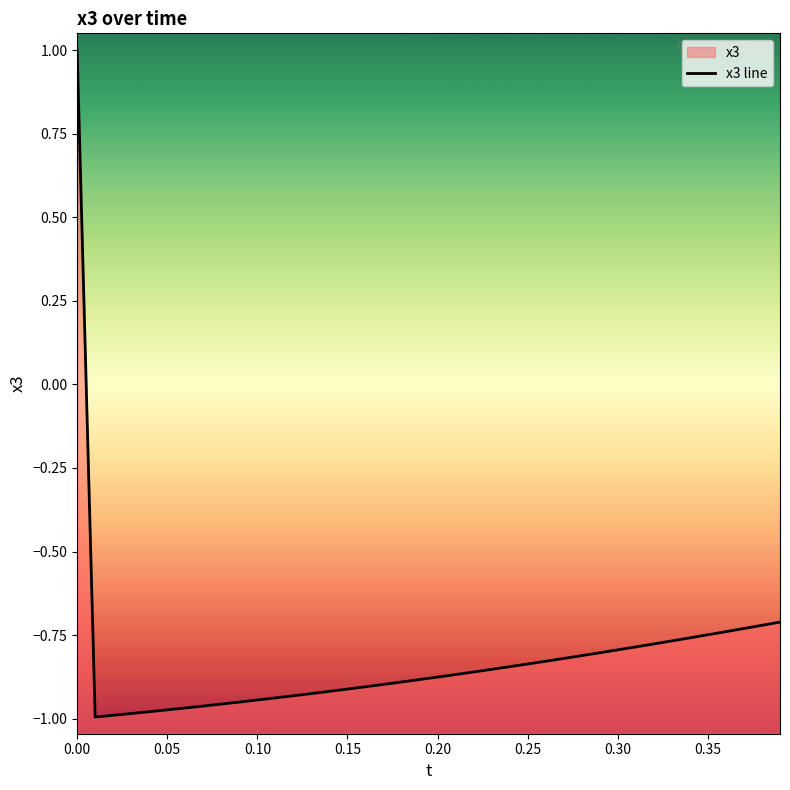

How many lines are shown in the chart?

1